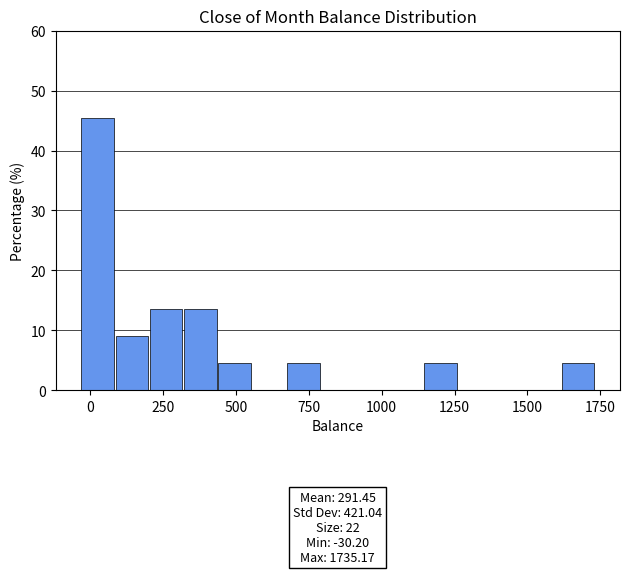

Around what value on the x-axis is the tallest bar? Give the approximate position of its centre, as read against the axis.

50